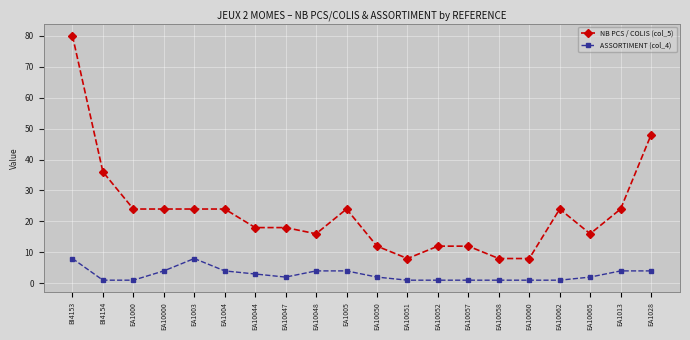

Reading right to left, list all the values displayed in this chart.

NB PCS / COLIS (col_5): 48	24	16	24	8	8	12	12	8	12	24	16	18	18	24	24	24	24	36	80
ASSORTIMENT (col_4): 4	4	2	1	1	1	1	1	1	2	4	4	2	3	4	8	4	1	1	8